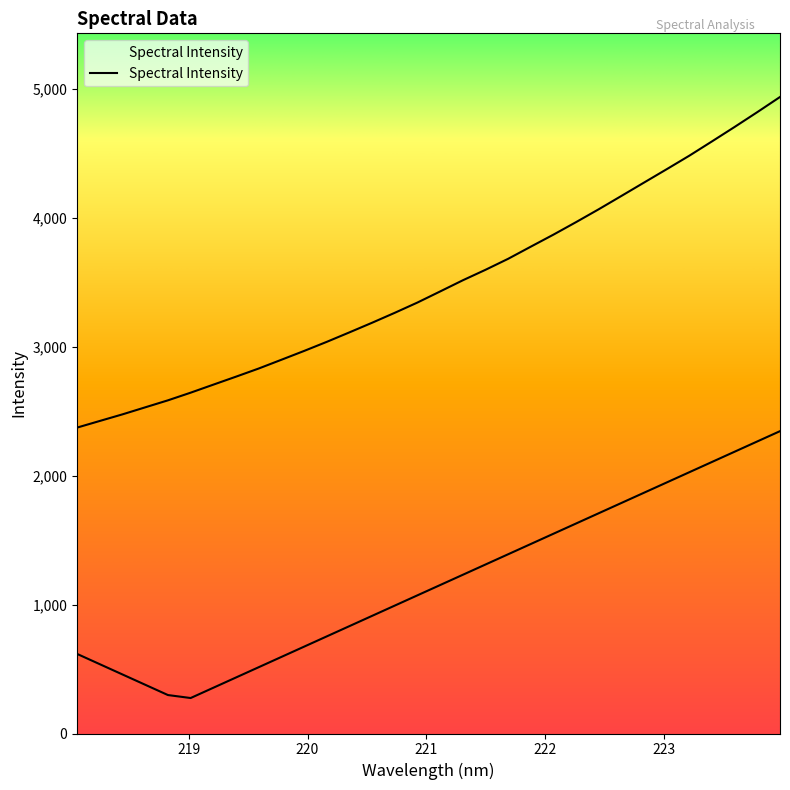

The value at 219.589 is 789.5. True or false?

False